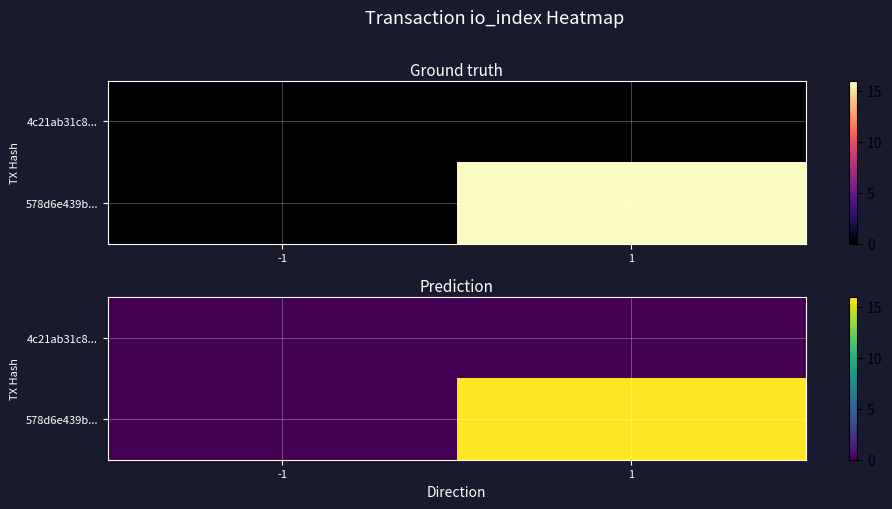

Where is 4c21ab31c8... nearest to the value 0?

-1